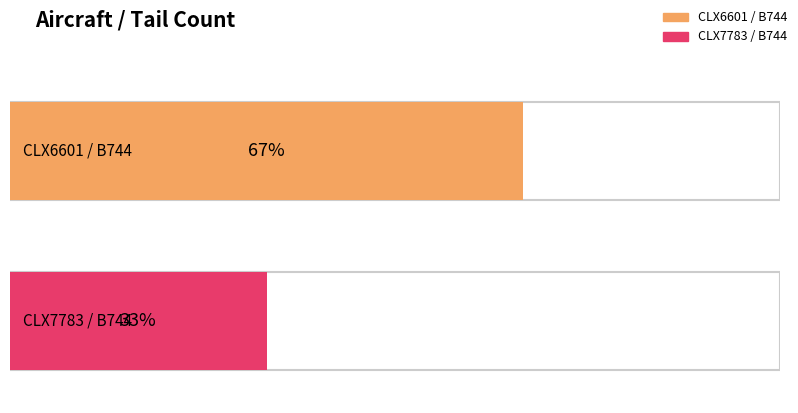

Which has a higher value, B744 - CLX6601 or B744 - CLX7783?

B744 - CLX6601